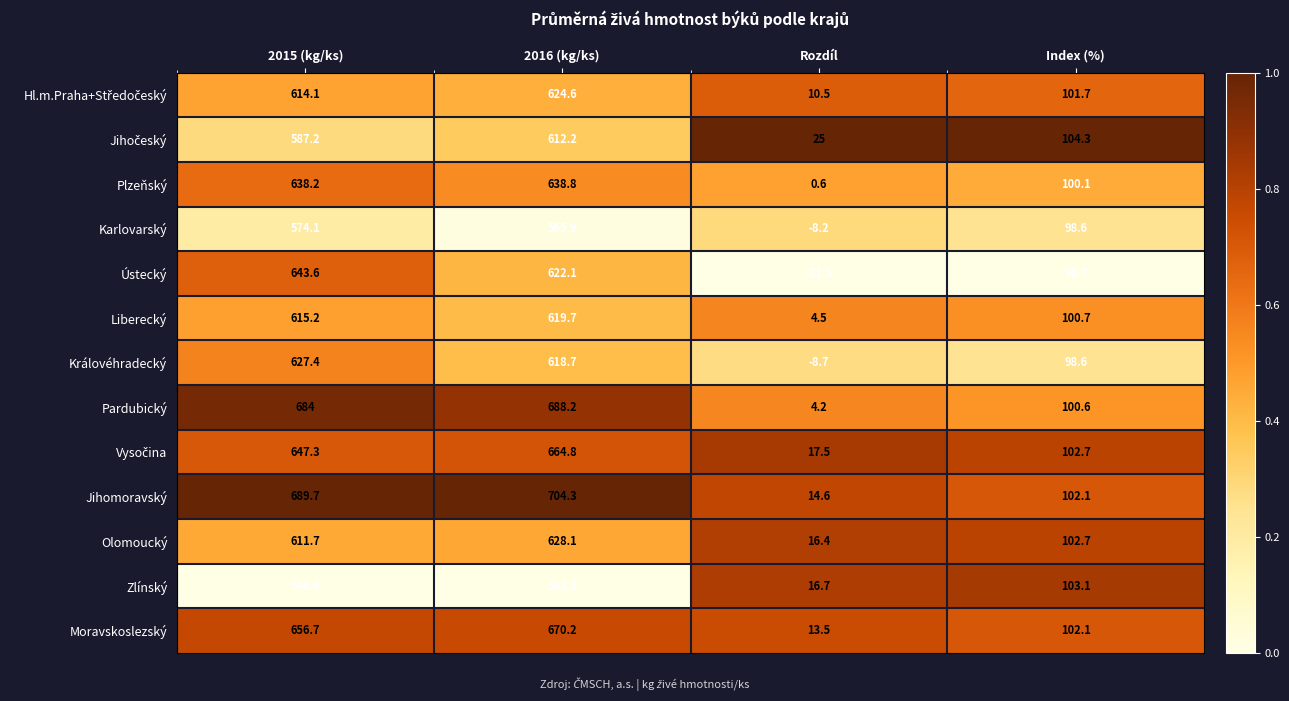

Which label corresponds to the largest value in the chart?

2016 (kg/ks)